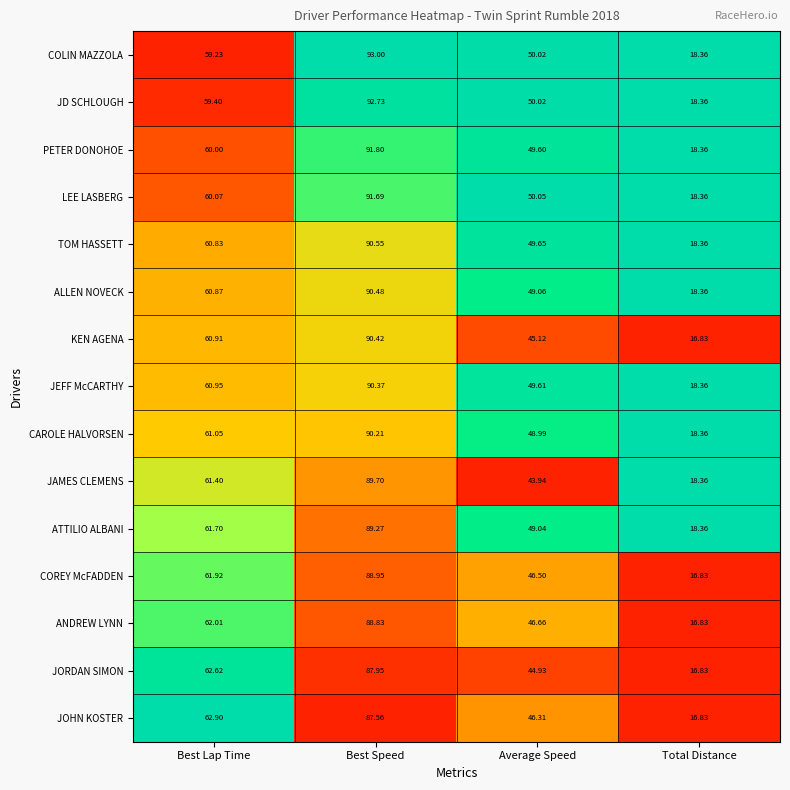

Rank the series at Best Lap Time from highest to lowest value.

JOHN KOSTER, JORDAN SIMON, ANDREW LYNN, COREY McFADDEN, ATTILIO ALBANI, JAMES CLEMENS, CAROLE HALVORSEN, JEFF McCARTHY, KEN AGENA, ALLEN NOVECK, TOM HASSETT, LEE LASBERG, PETER DONOHOE, JD SCHLOUGH, COLIN MAZZOLA